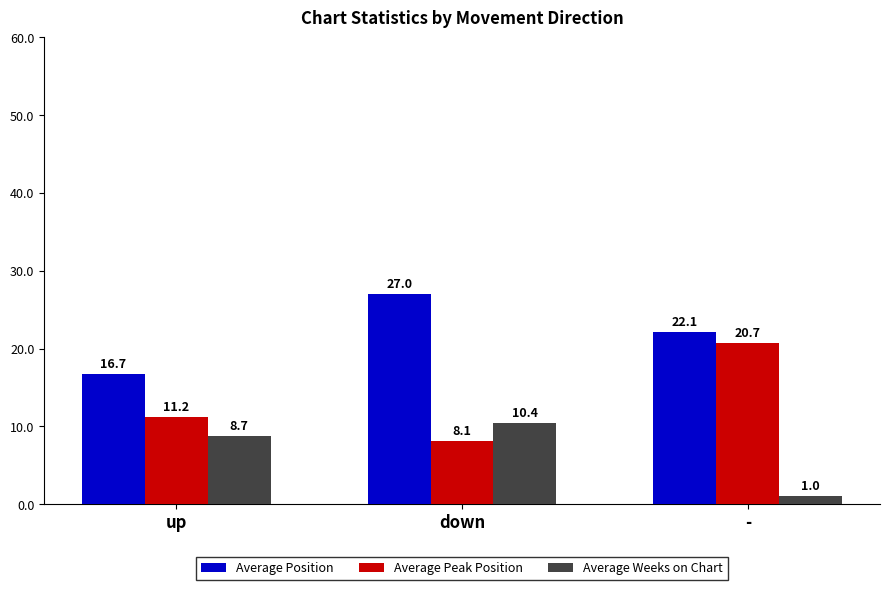

How many bars are there in total?

9